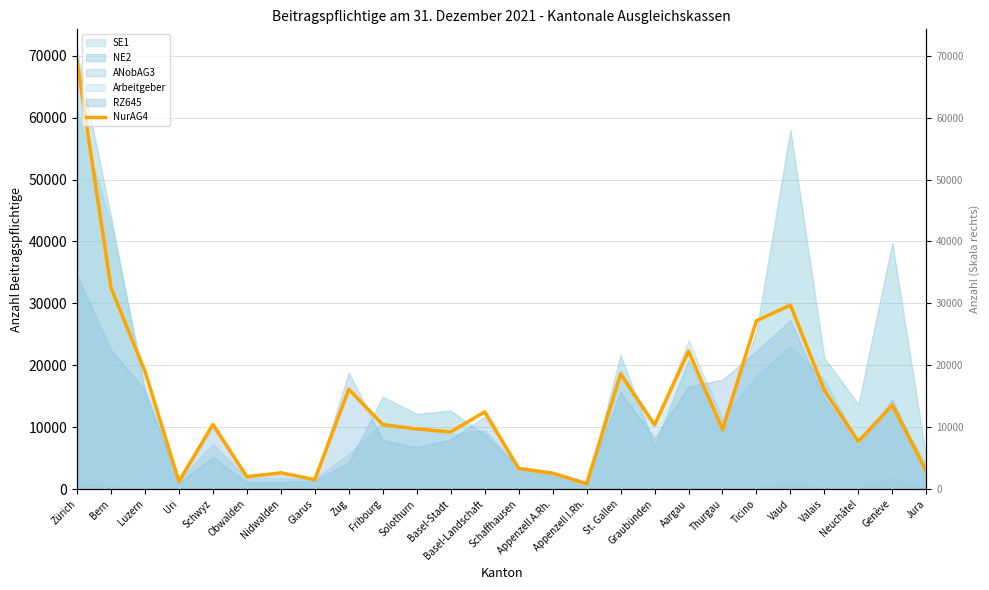

What is the sum of all values?

360970